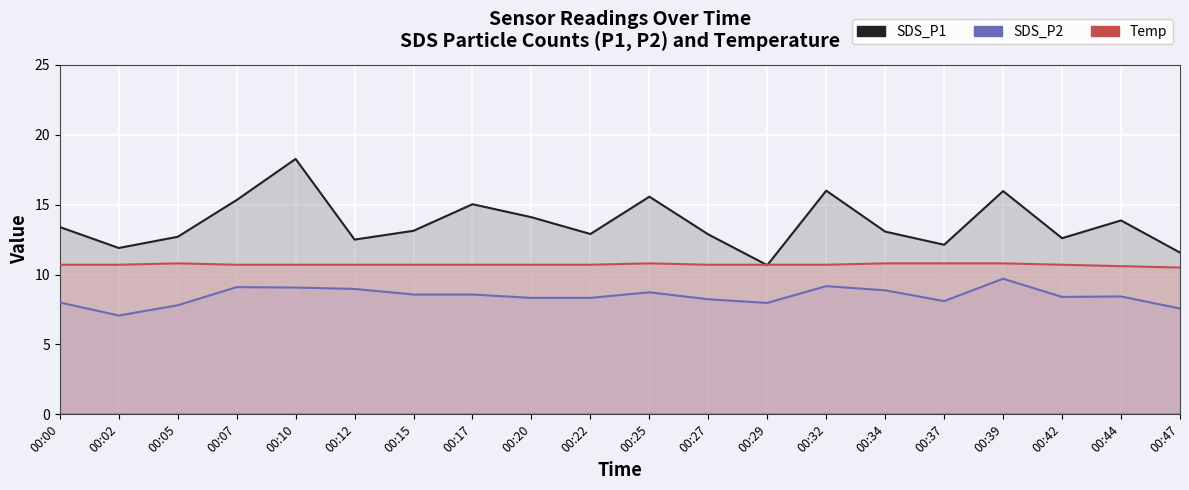

Which series has the largest range (max minus min)?

SDS_P1